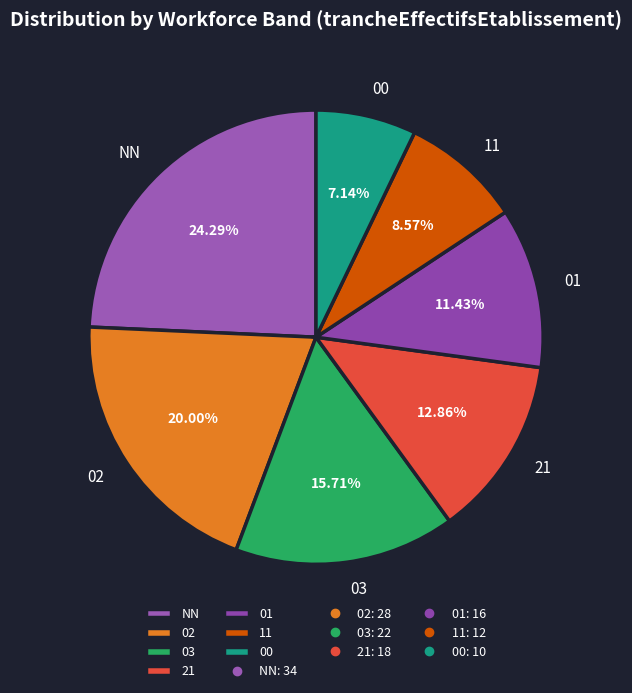

The NN slice represents 12% of the pie. True or false?

False